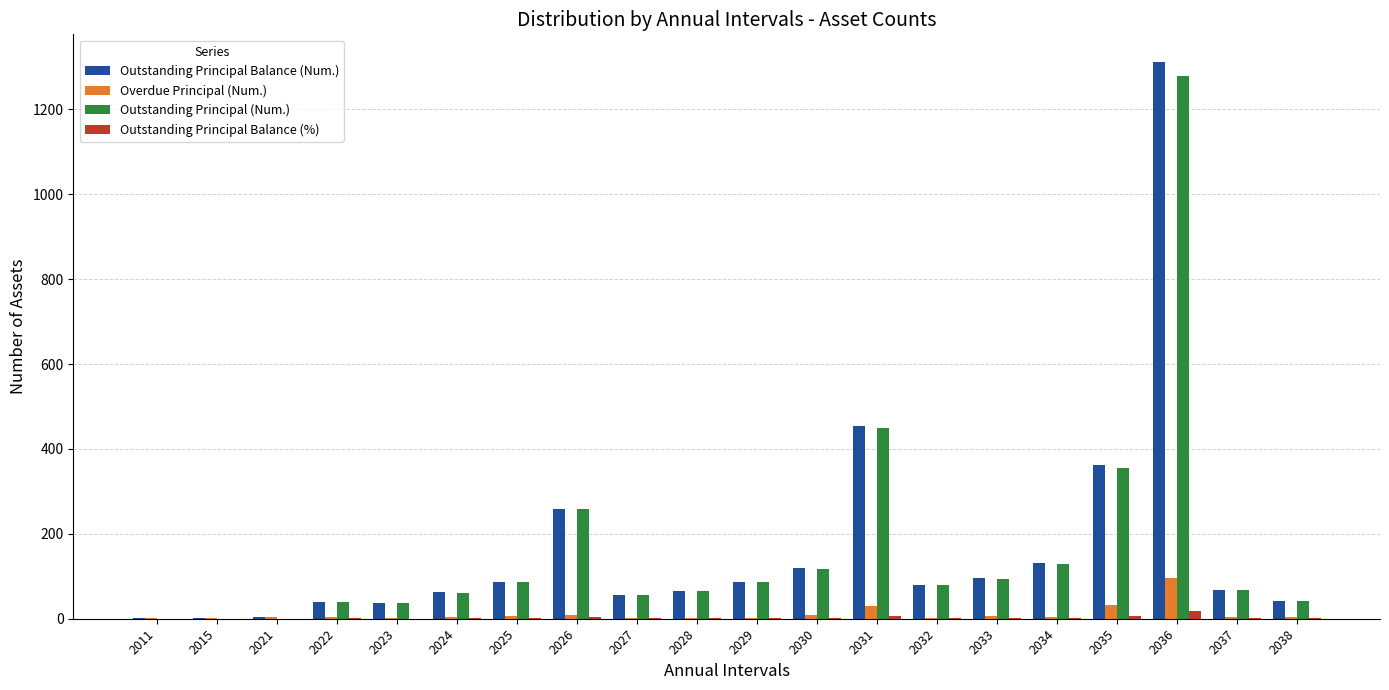

Count the number of categories in the chart.

20